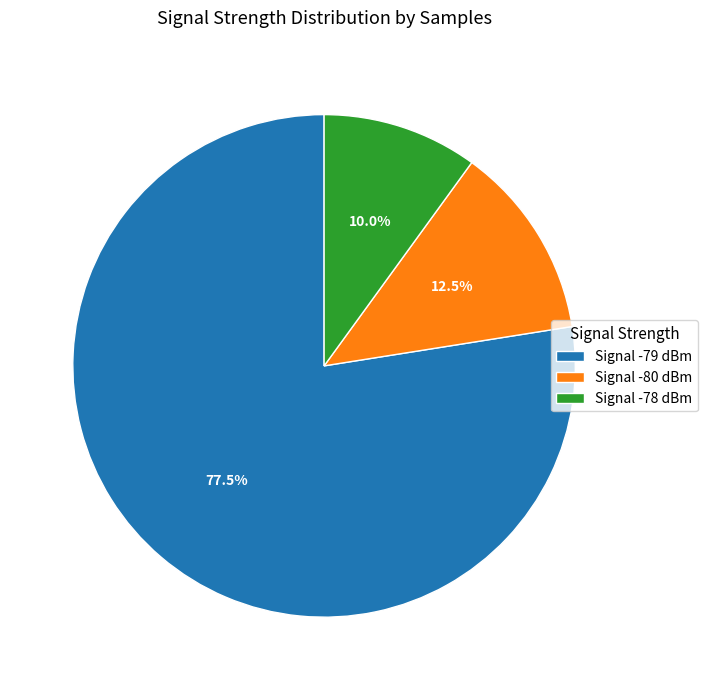

Which slice is the smallest?

Signal -78 dBm